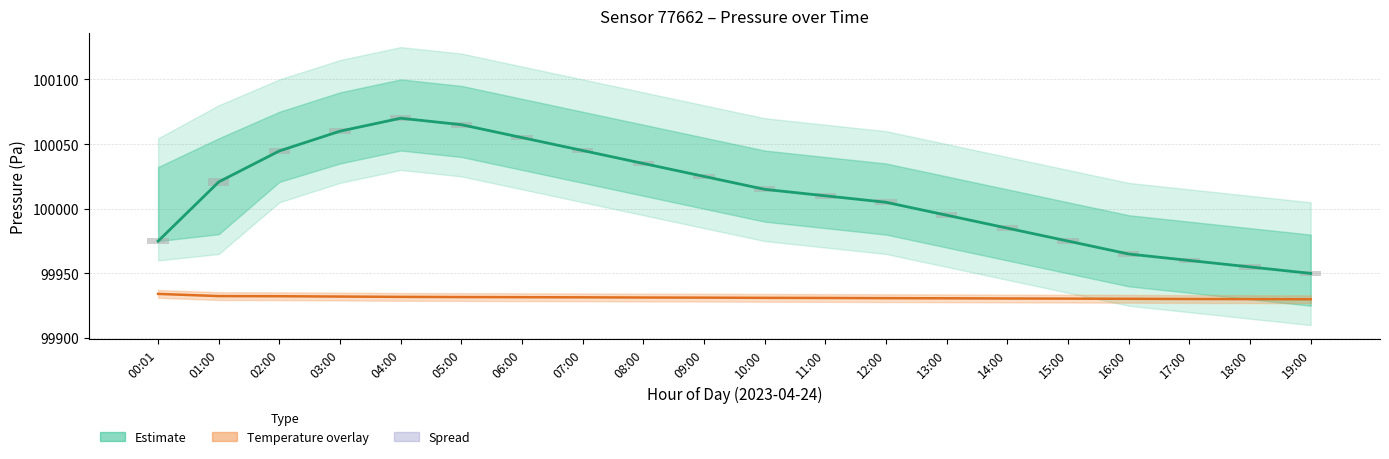

How many data points in Pressure estimate are less than 100015?

10